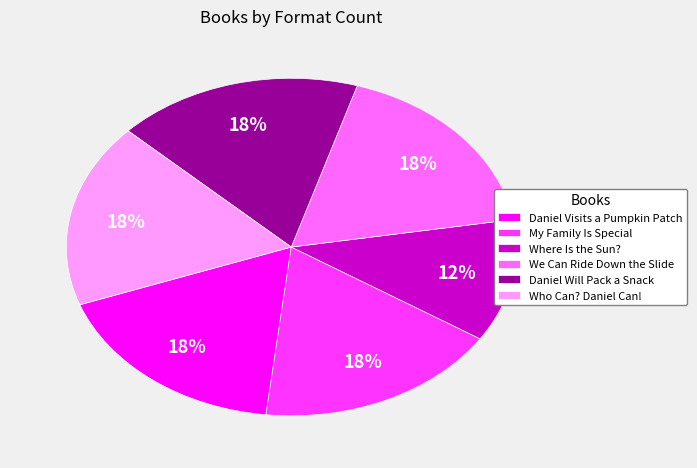

To the nearest percent, what is the combined percentage of We Can Ride Down the Slide and Who Can? Daniel Can!?

35%